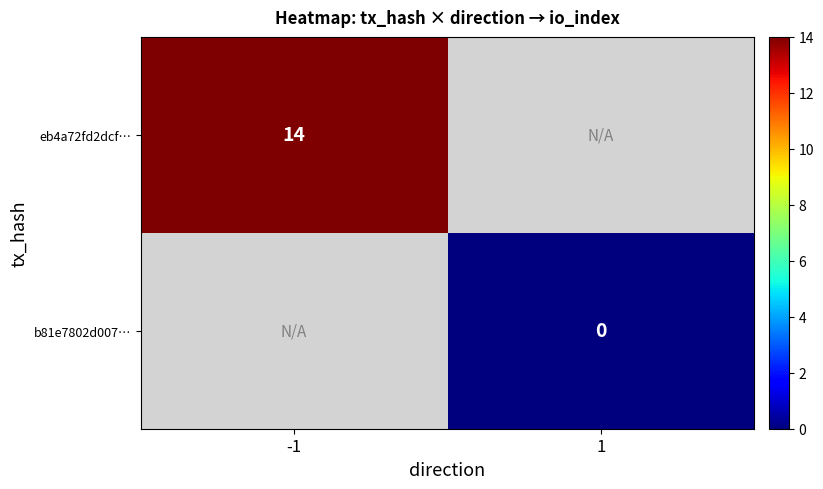

Which label corresponds to the largest value in the chart?

-1